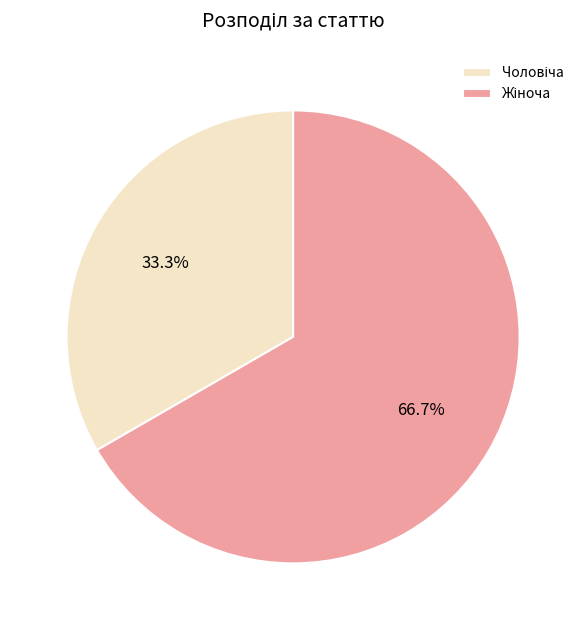

Does any single category account for the majority?

Yes